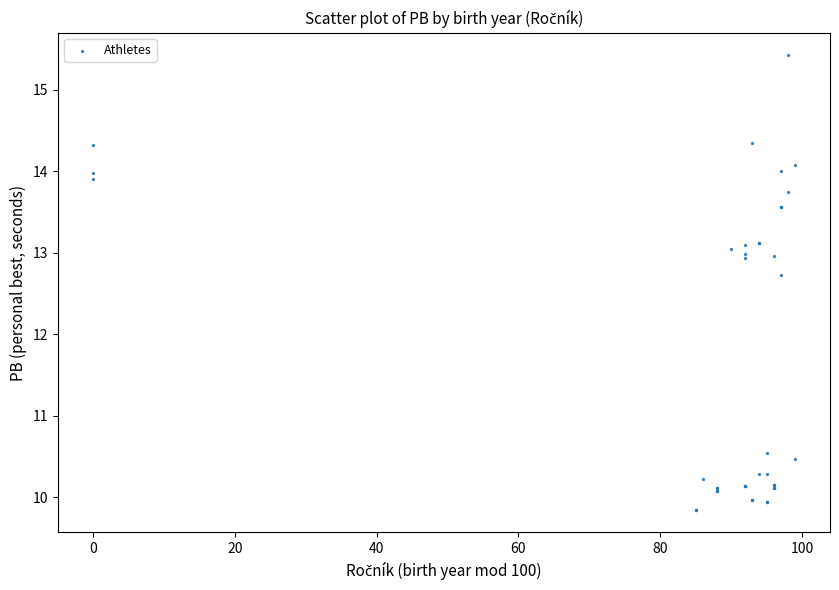

What Y value in the scatter plot is closest to 12?

12.7